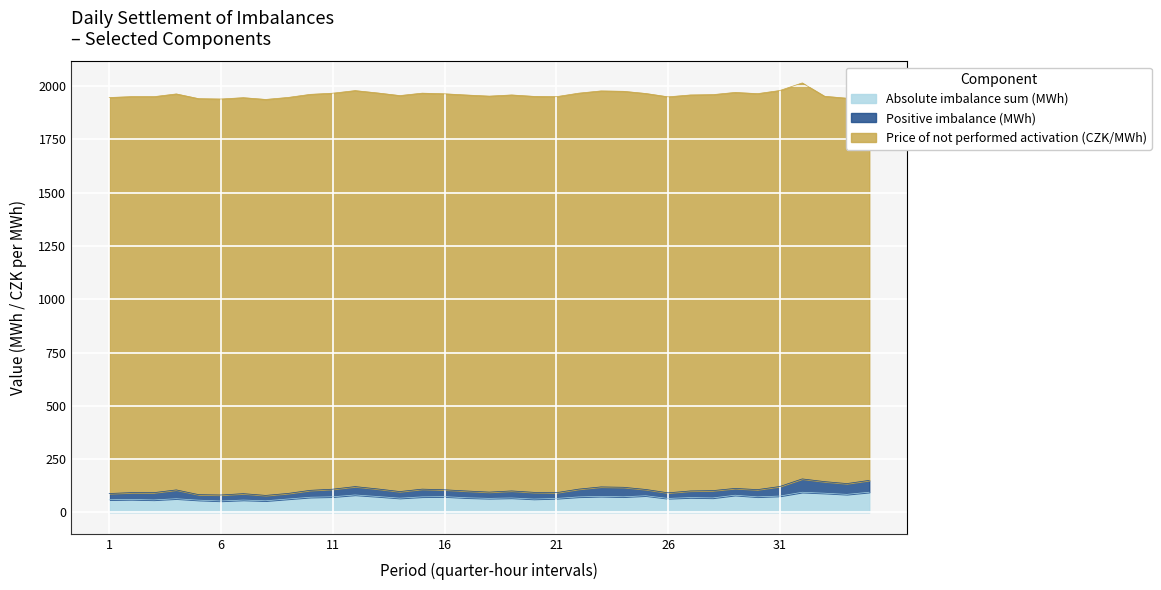

Reading left to right, what are all the values shown in this chart?

Absolute imbalance sum (MWh): 1=59.1	2=60.4	3=58.3	4=63.9	5=57.2	6=53.3	7=57.7	8=54.3	9=62.6	10=70.8	11=73.0	12=81.6	13=74.4	14=66.6	15=72.6	16=73.7	17=68.4	18=65.5	19=67.6	20=62.4	21=65.2	22=72.4	23=75.1	24=72.9	25=77.9	26=65.3	27=69.3	28=67.7	29=80.3	30=72.7	31=76.4	32=94.2	33=89.9	34=84.3	35=94.4
Positive imbalance (MWh): 1=29.3	2=32.2	3=34.1	4=41.4	5=25.9	6=28.1	7=30.1	8=25.2	9=26.1	10=32.5	11=35.7	12=39.3	13=35.5	14=31.0	15=36.3	16=32.1	17=31.8	18=29.5	19=32.9	20=31.5	21=27.2	22=36.5	23=44.3	24=44.8	25=29.5	26=26.3	27=31.1	28=34.3	29=32.0	30=34.0	31=44.9	32=62.7	33=54.3	34=50.7	35=55.7
Price of not performed activation (CZK/MWh): 1=1858.4	2=1858.4	3=1858.4	4=1858.4	5=1858.4	6=1858.4	7=1858.4	8=1858.4	9=1858.4	10=1858.4	11=1858.4	12=1858.4	13=1858.4	14=1858.4	15=1858.4	16=1858.4	17=1858.4	18=1858.4	19=1858.4	20=1858.4	21=1858.4	22=1858.4	23=1858.4	24=1858.4	25=1858.4	26=1858.4	27=1858.4	28=1858.4	29=1858.4	30=1858.4	31=1858.4	32=1858.4	33=1808.5	34=1808.5	35=1808.5